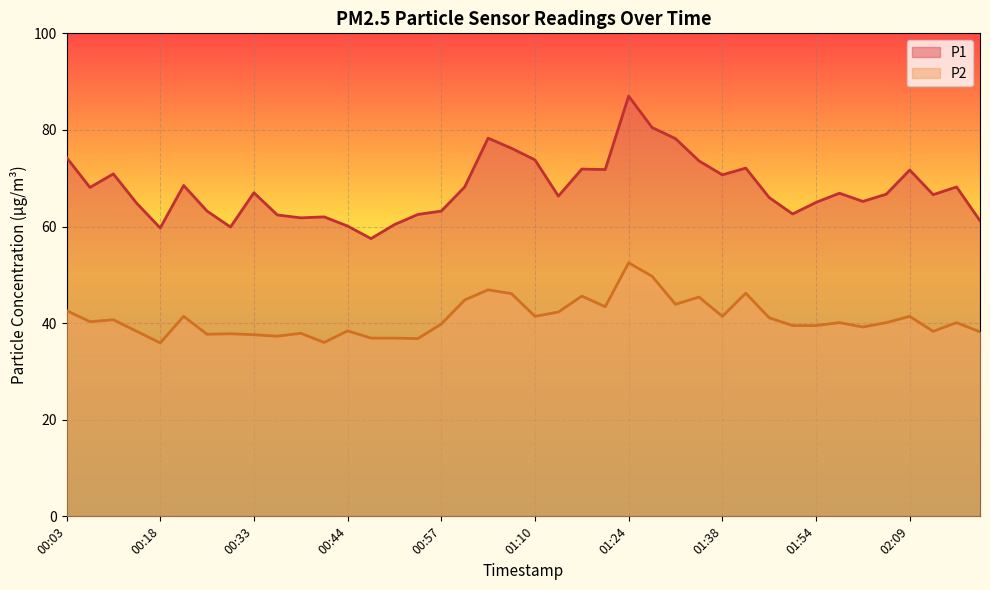

The P2 series shows 17.9 at 00:53. True or false?

False